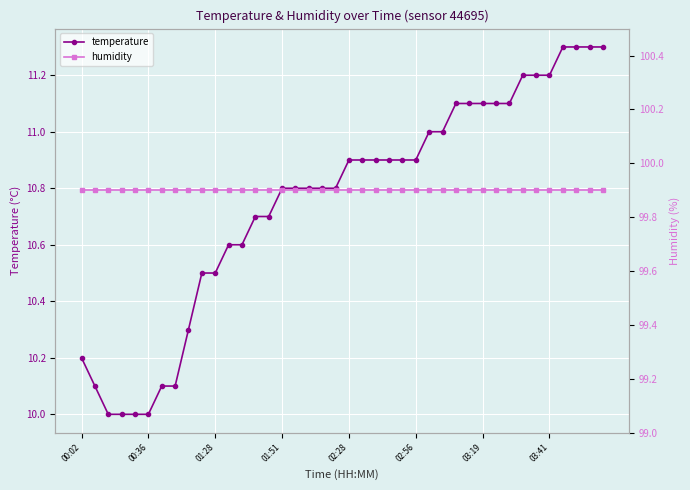

The temperature series shows 10.9 at 02:56. True or false?

True